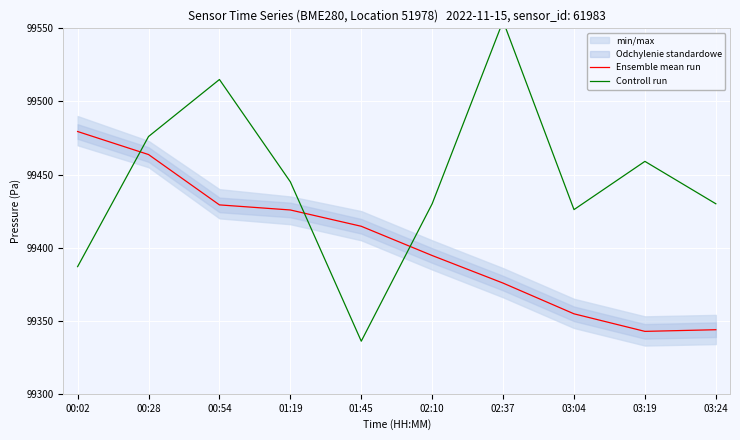

True or false: Controll run and Ensemble mean run intersect in this chart.

True